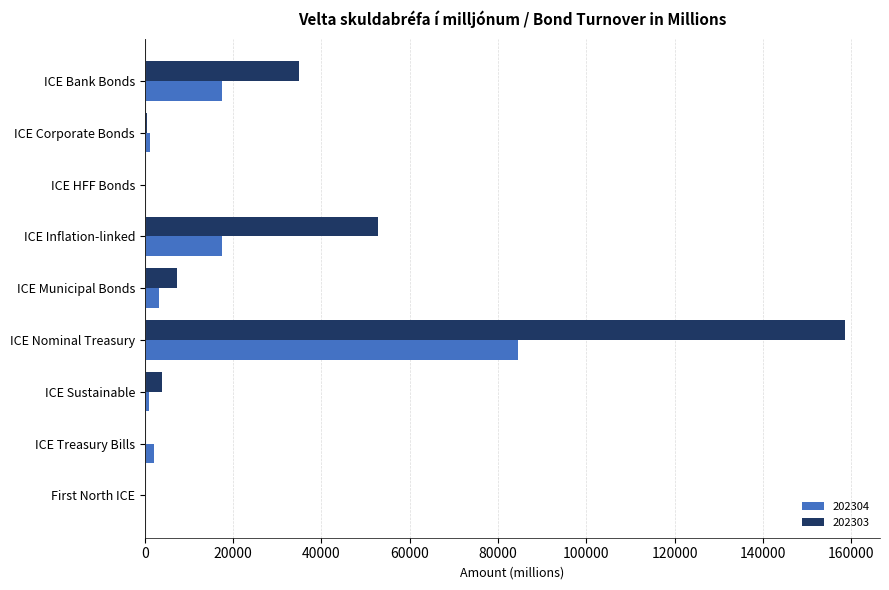

What is the highest value of the 202304 series?

84646.8